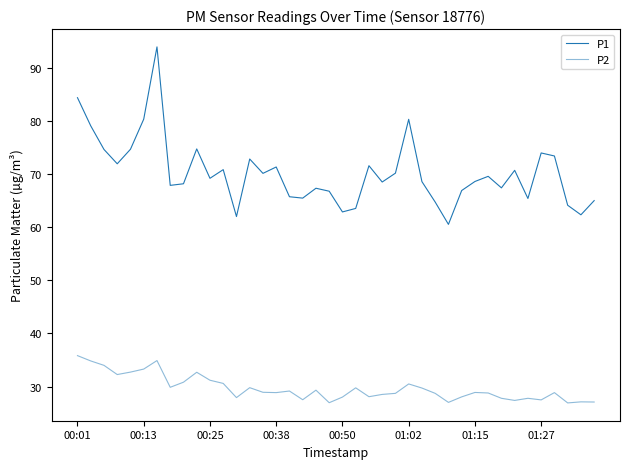

How many lines are shown in the chart?

2